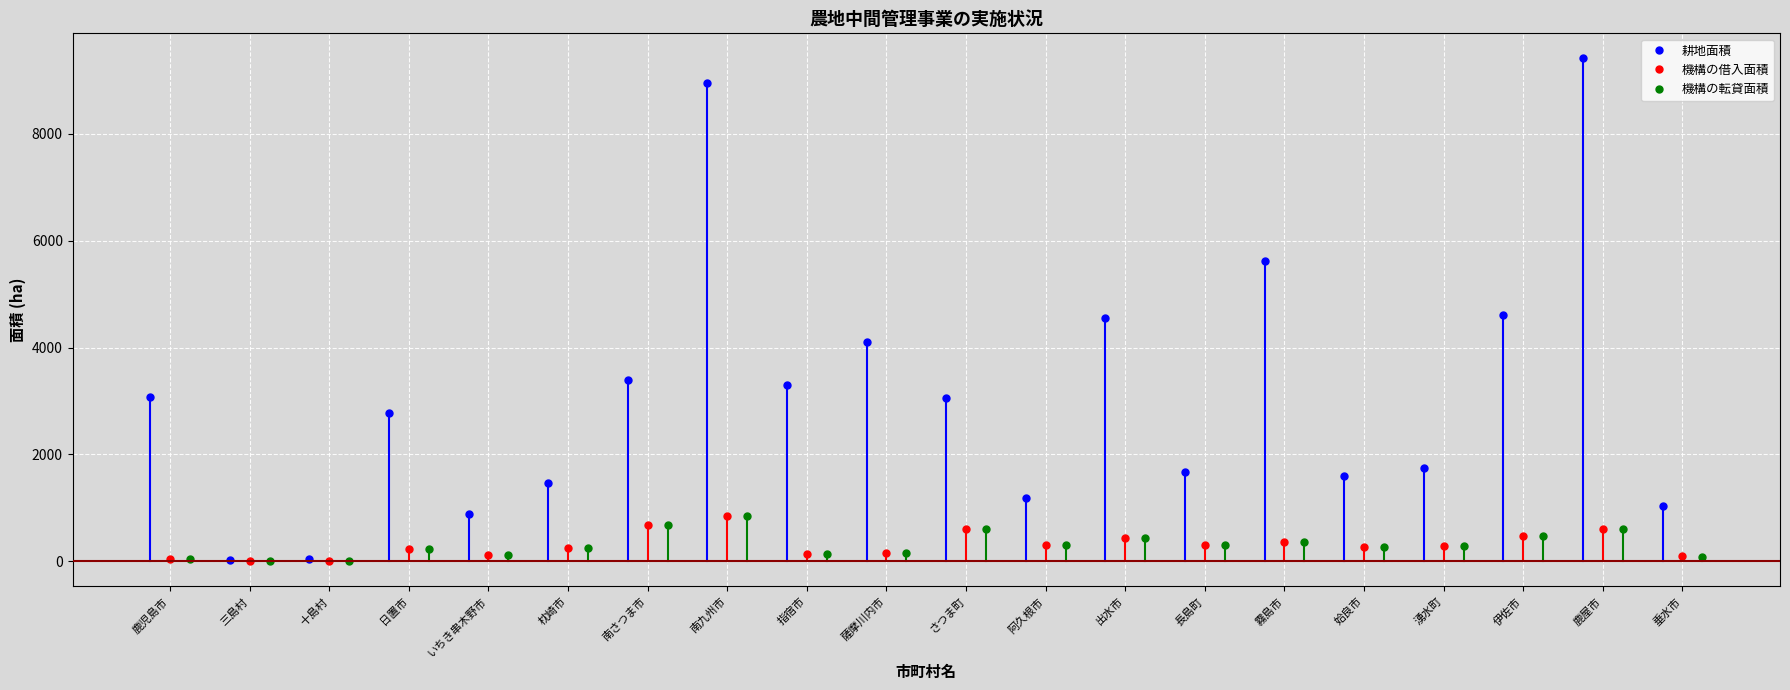

True or false: 機構の借入面積 has more than 2 points higher than both neighbors.

True